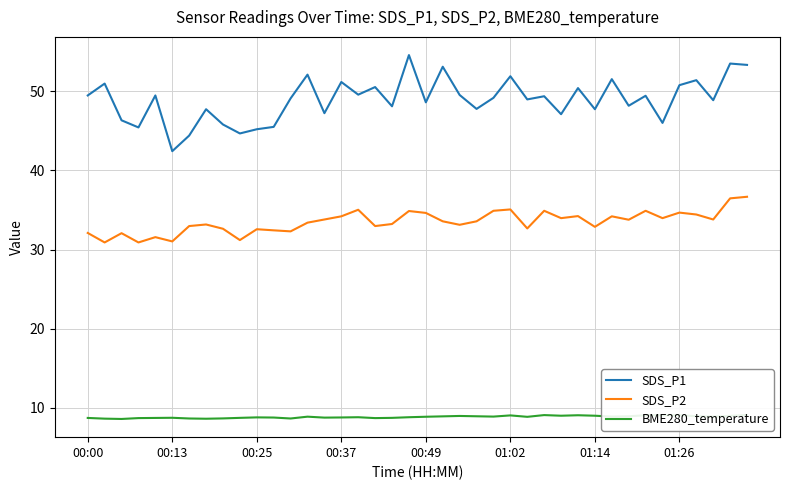

True or false: SDS_P1 and SDS_P2 intersect in this chart.

False